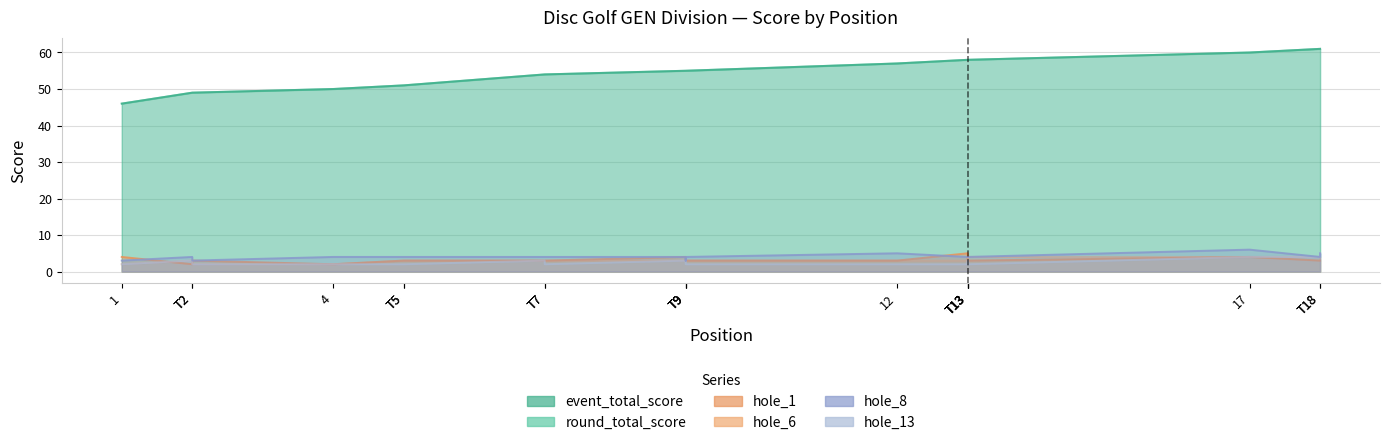

What is the average value of the hole_6 series?

3